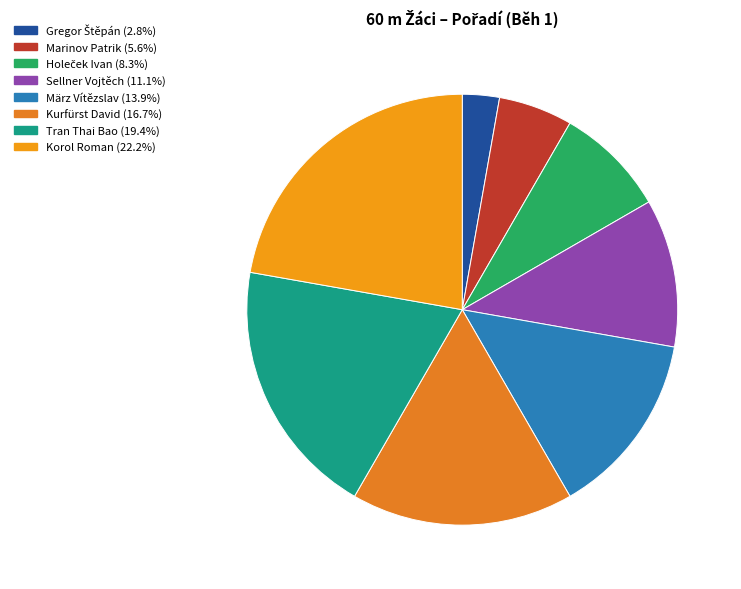

Between März Vítězslav and Holeček Ivan, which is larger?

März Vítězslav